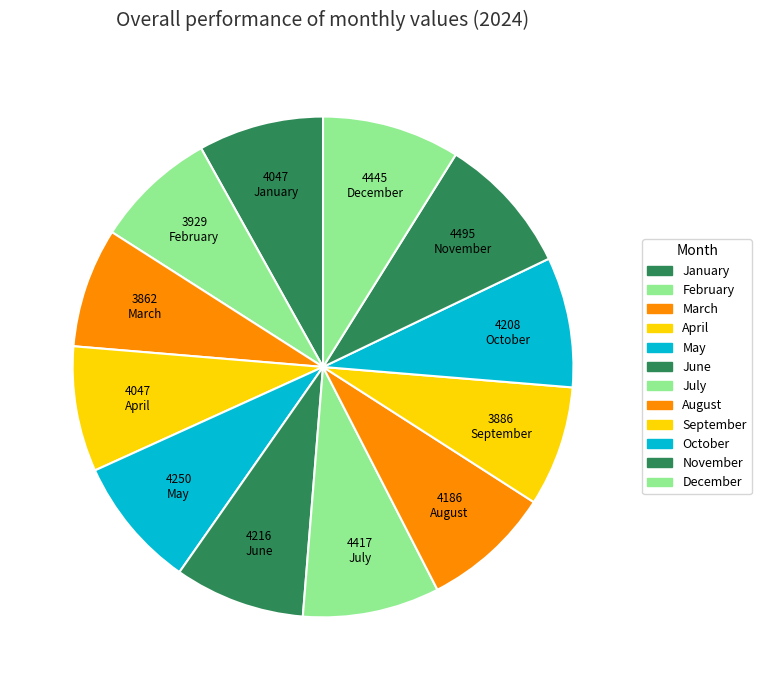

How many slices are in this pie chart?

12